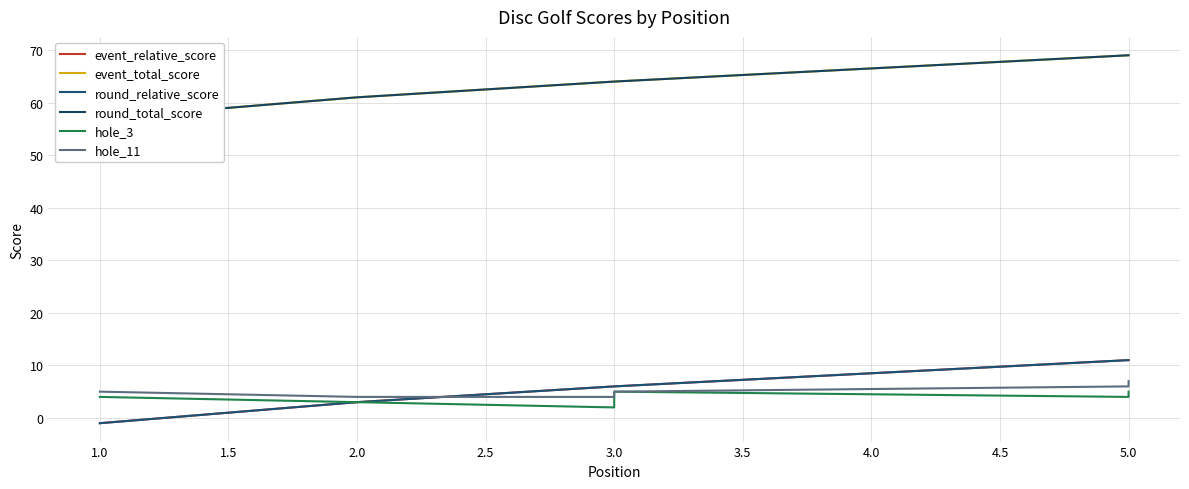

True or false: round_total_score and event_relative_score intersect in this chart.

False